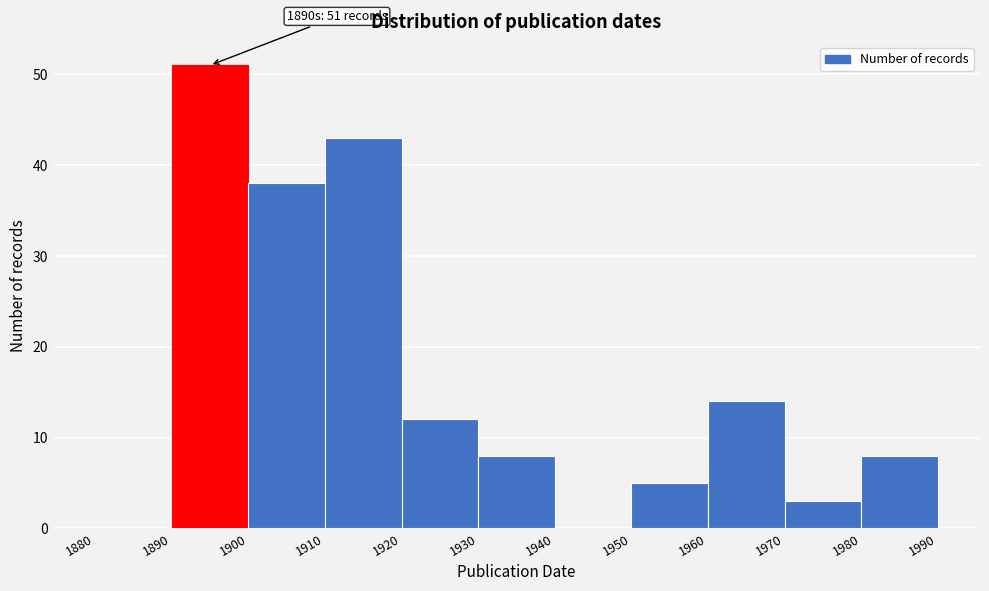

Which range on the x-axis has the tallest bar?

1890 to 1900